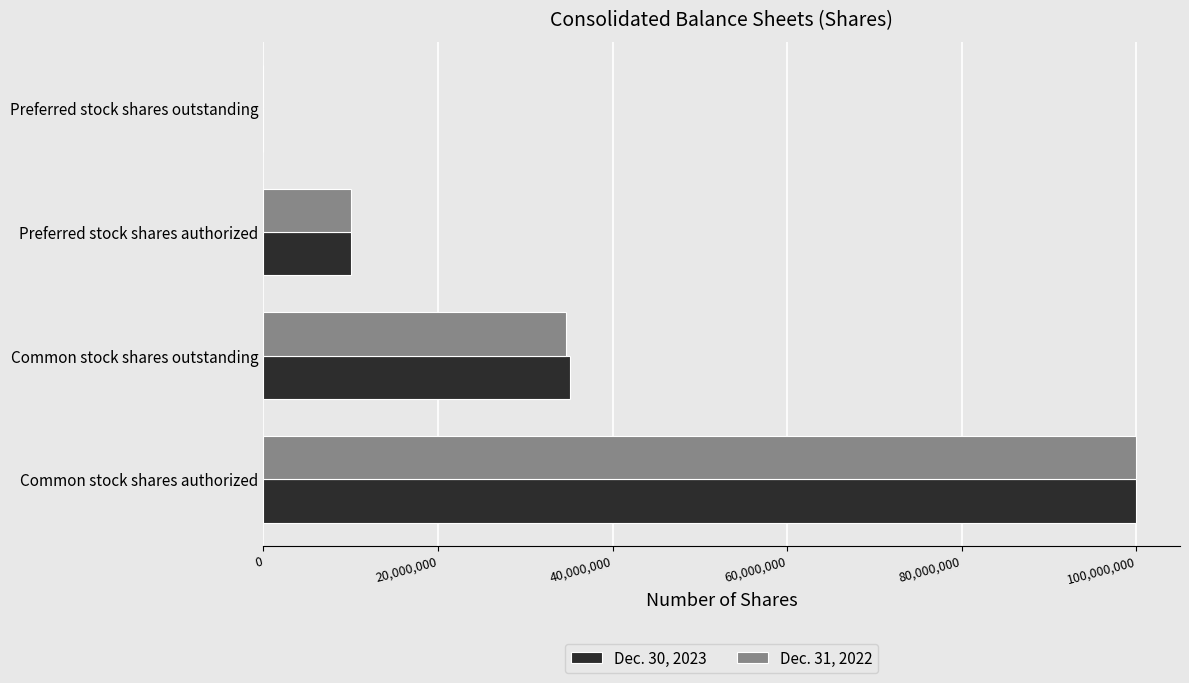

True or false: Dec. 30, 2023 has a value of 10000000 at Preferred stock shares authorized.

True